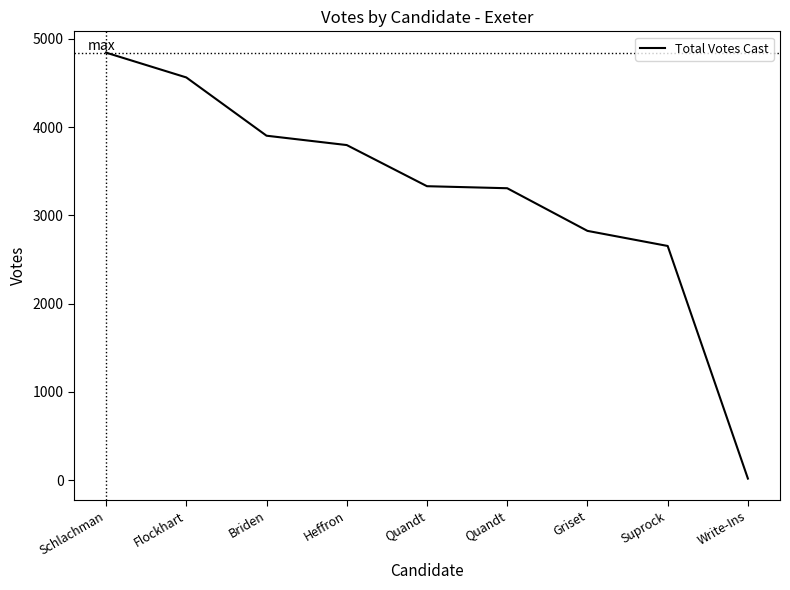

What is the value of the 7th point from the left?

2825